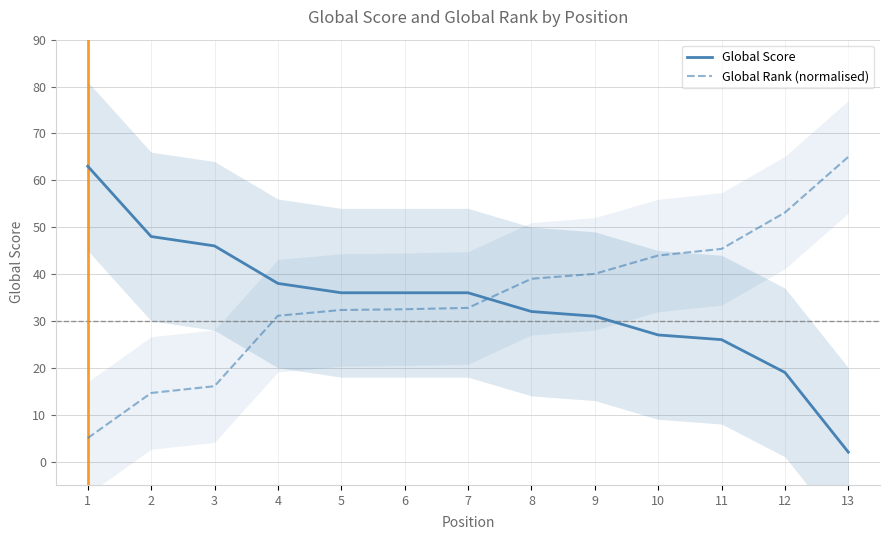

True or false: Global Rank (normalised) has a value of 32.3 at 5.

True